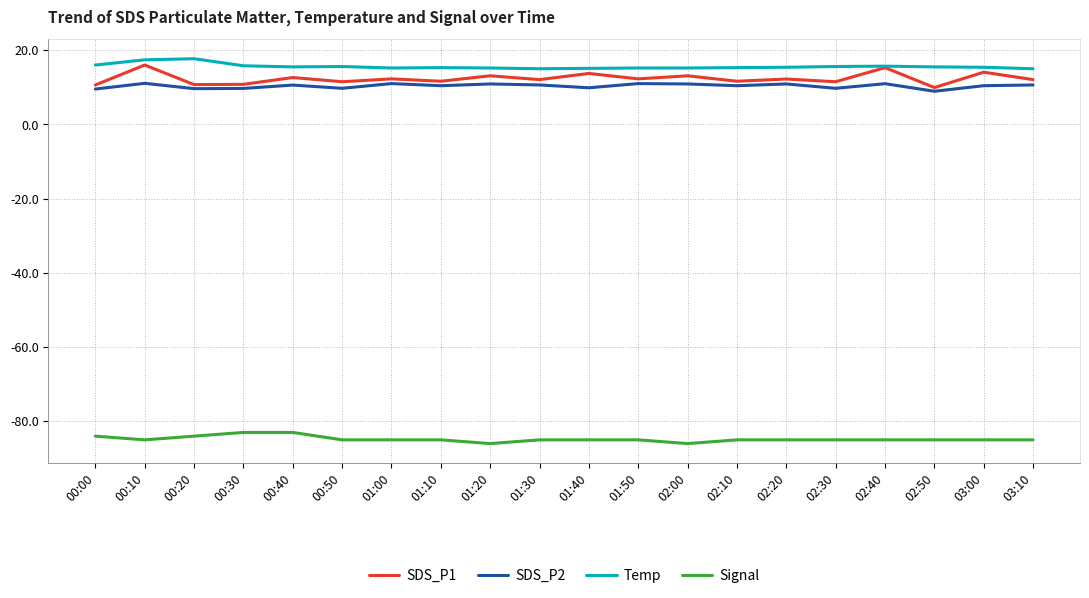

What position from the left is 01:20?

9